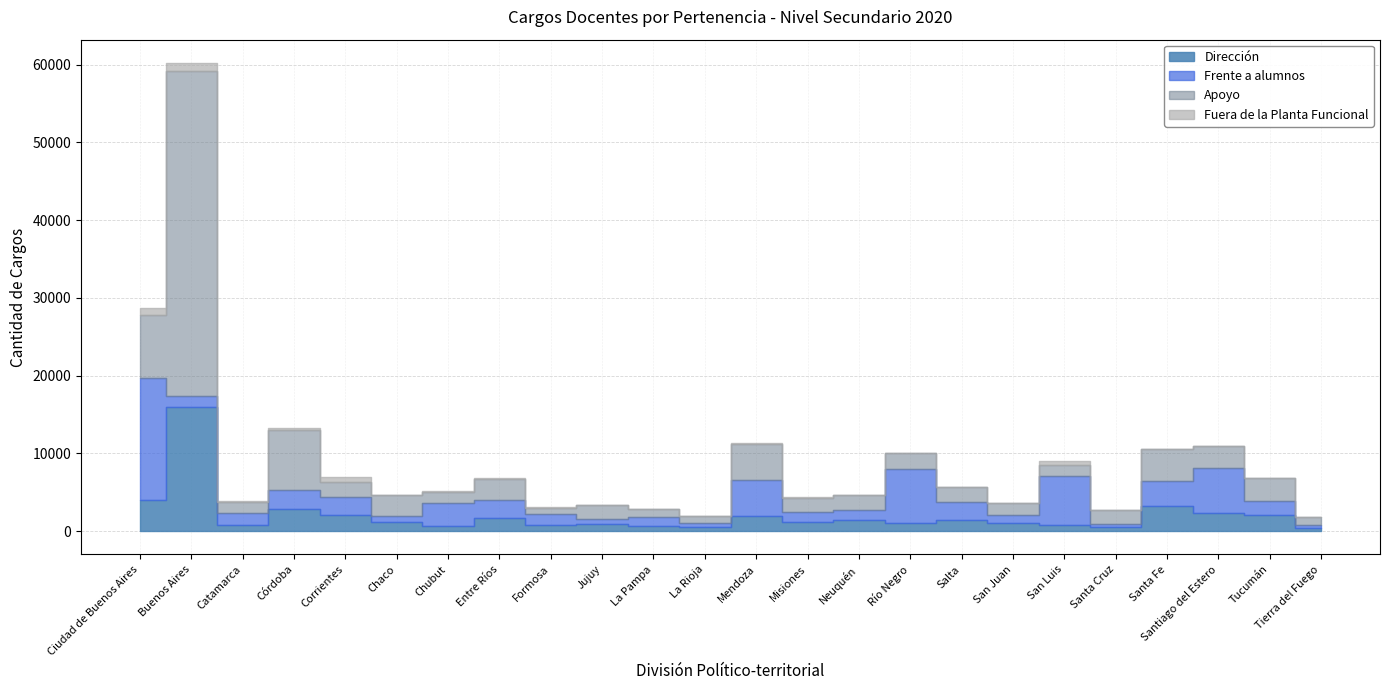

What is the label of the 13th point from the right?

La Rioja